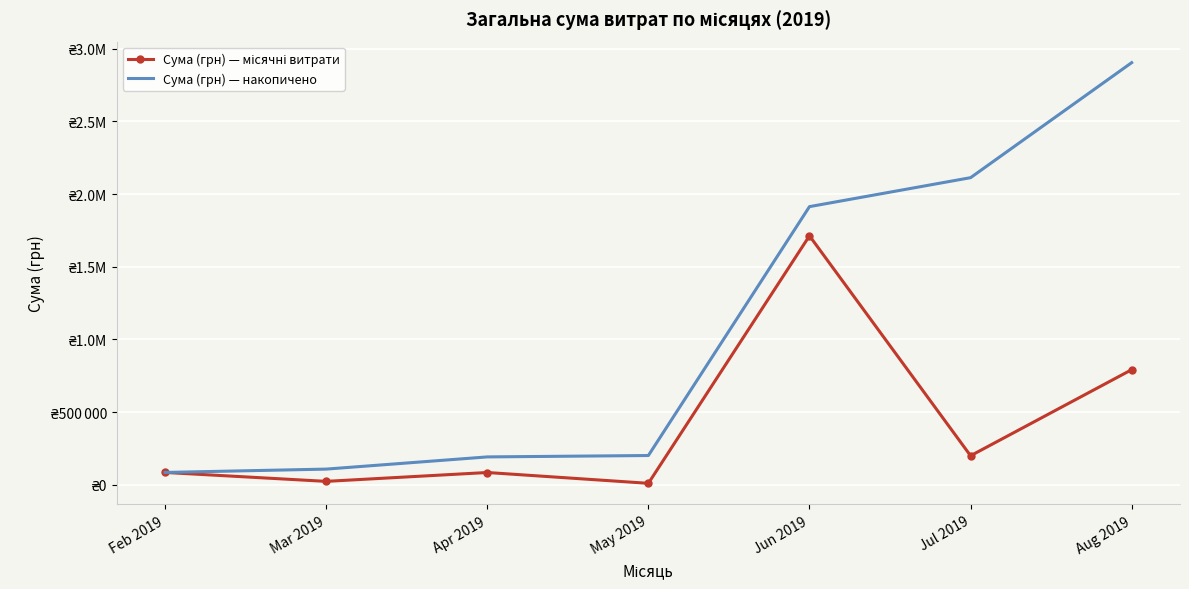

Where is Сума (грн) — місячні витрати nearest to the value 861245?

Aug 2019